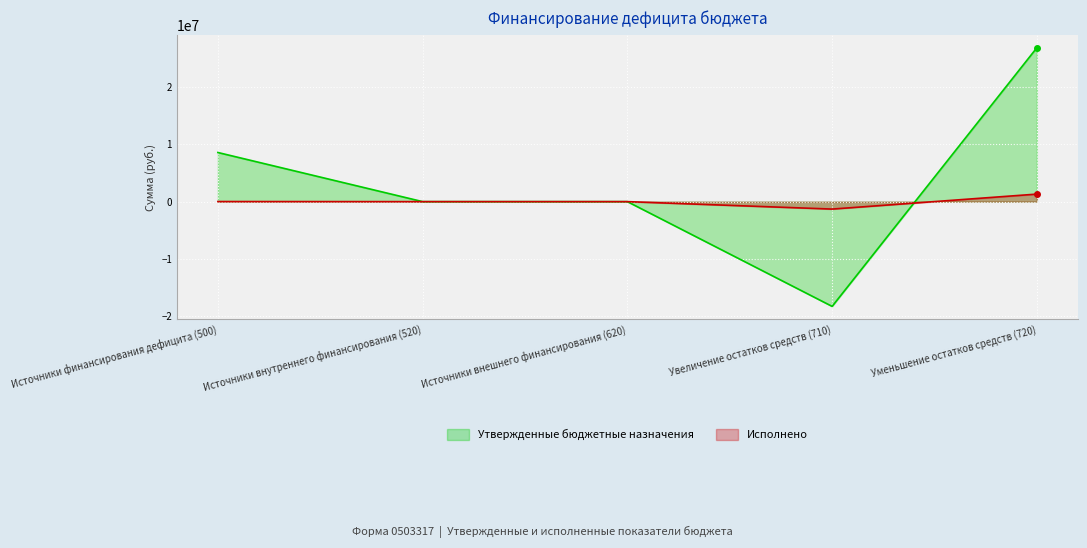

What is the maximum value for Исполнено?

1318362.3